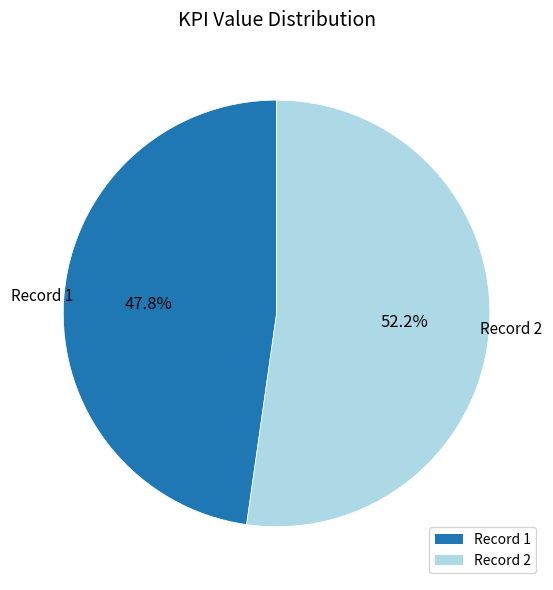

Does any single category account for the majority?

Yes